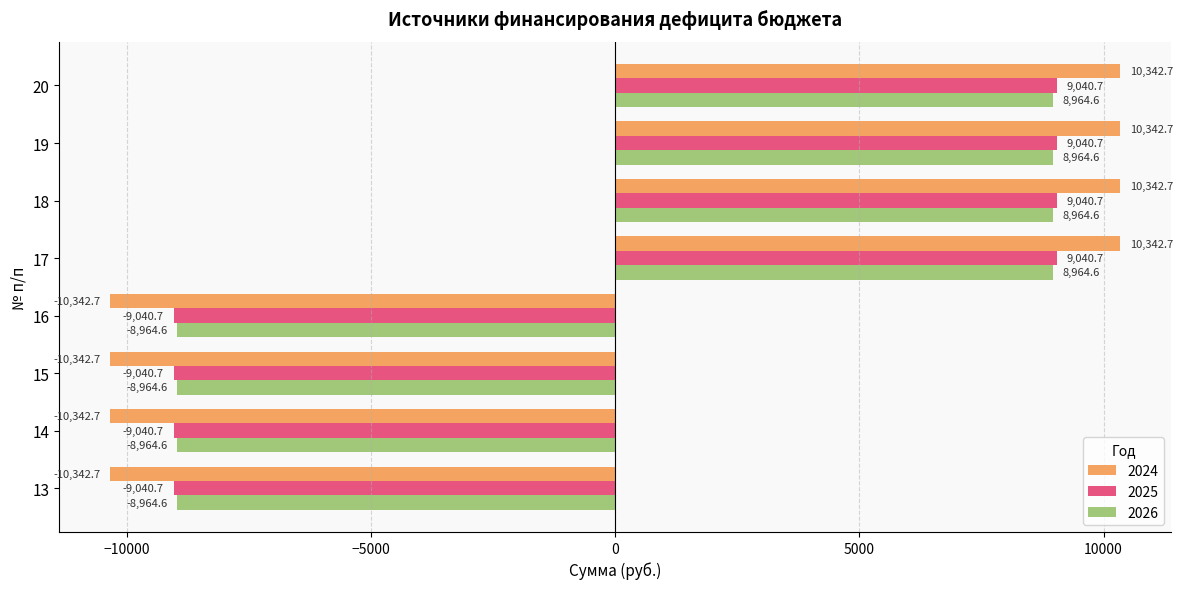

What is the lowest value of the 2026 series?

-8964.6